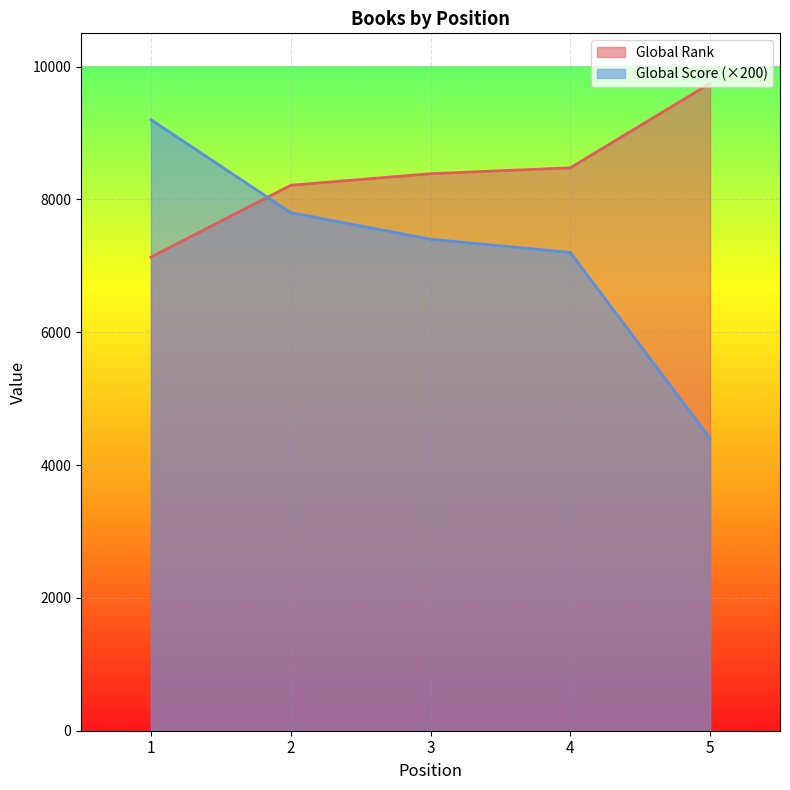

How many categories are shown in the chart?

5